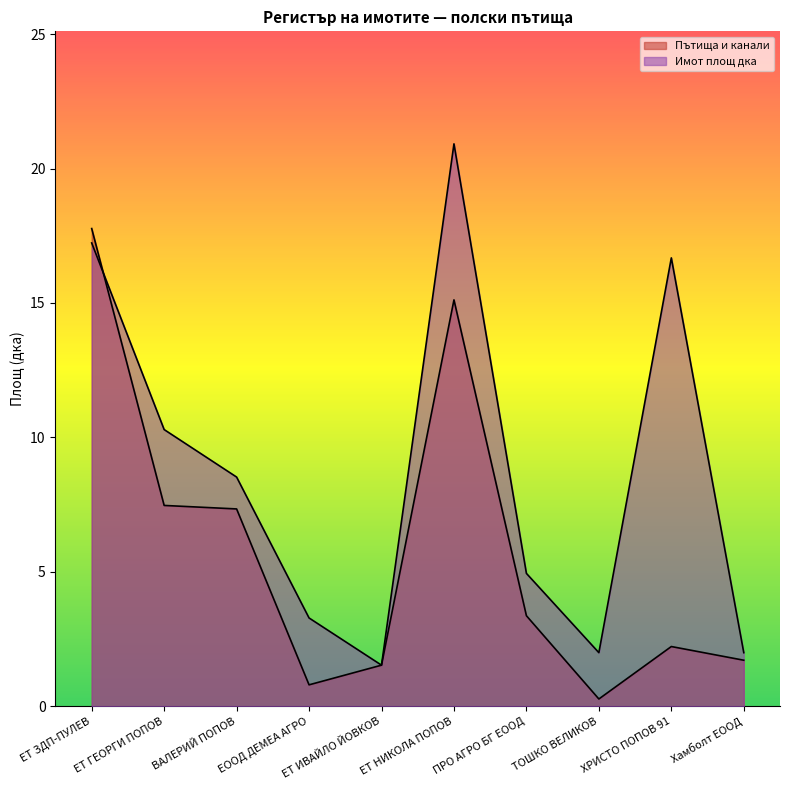

What position from the left is ЕТ ЗДП-ПУЛЕВ?

1